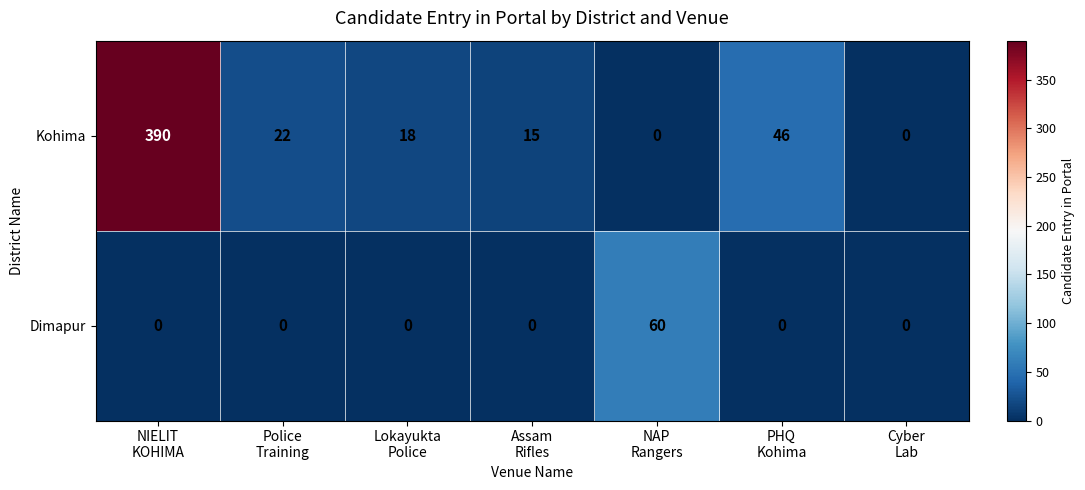

Which series has the widest spread of values?

Kohima